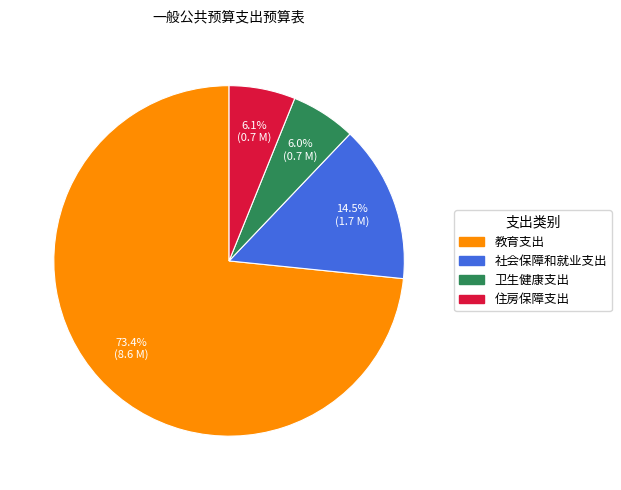

Is it true that 教育支出 is 73% of the pie?

True